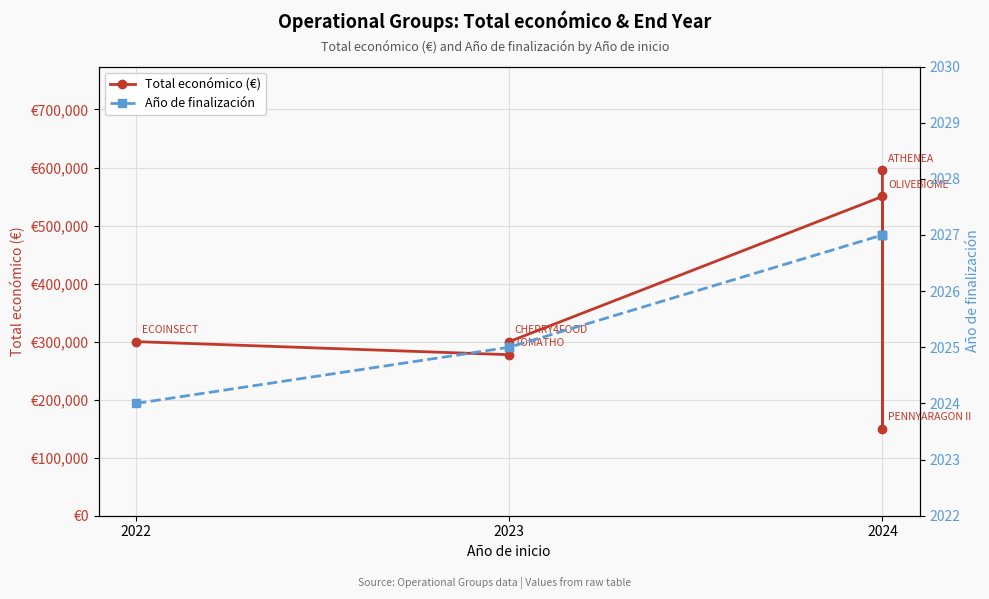

True or false: Total económico (€) and Año de finalización cross at least once.

False